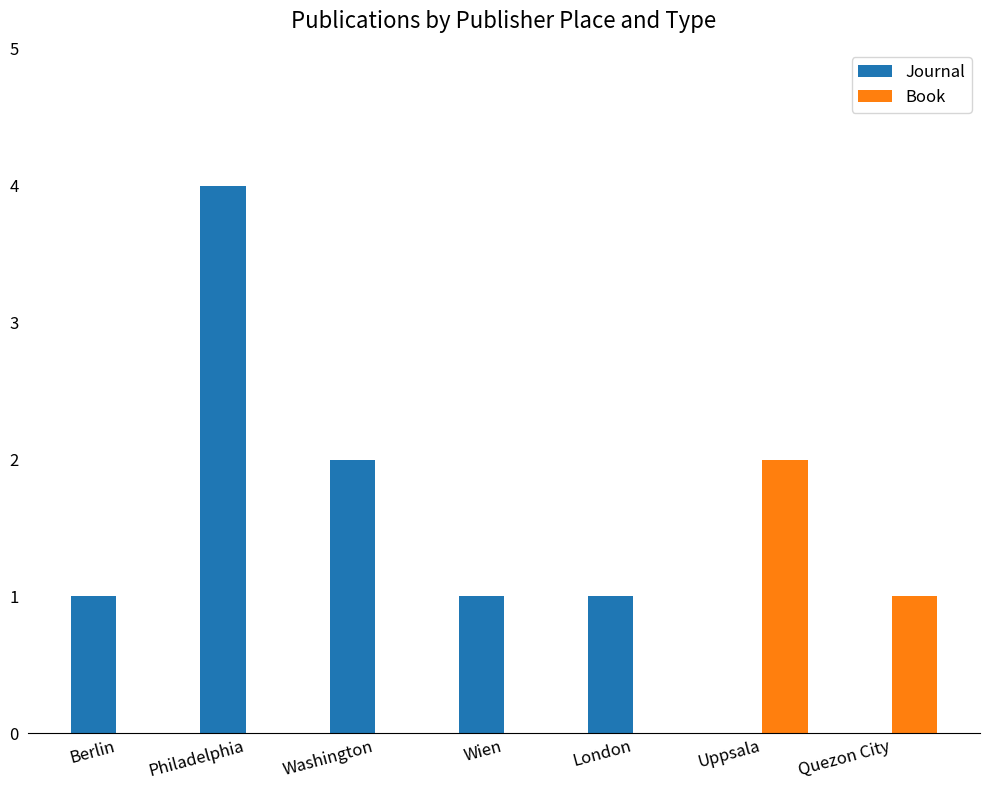

At which category is the sum across all series the highest?

Philadelphia